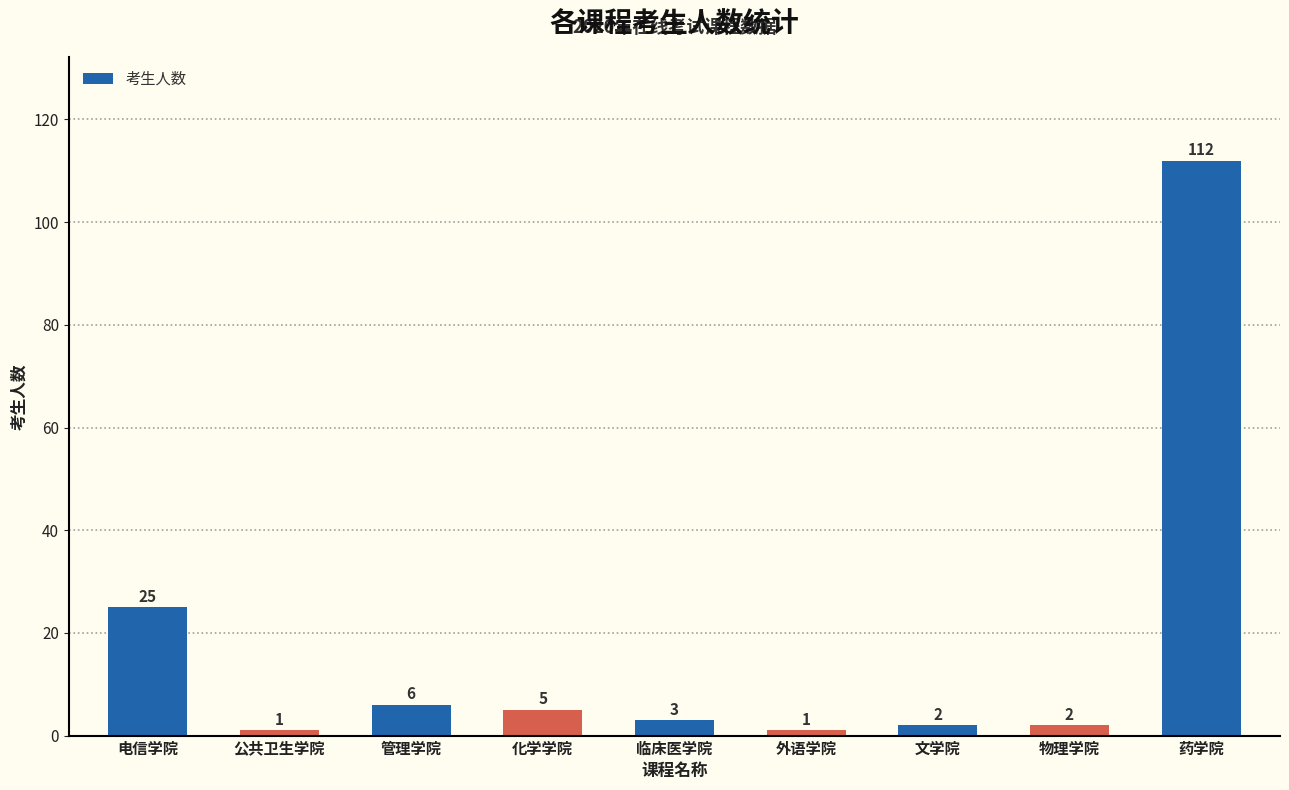

How many distinct data groups are displayed?

1